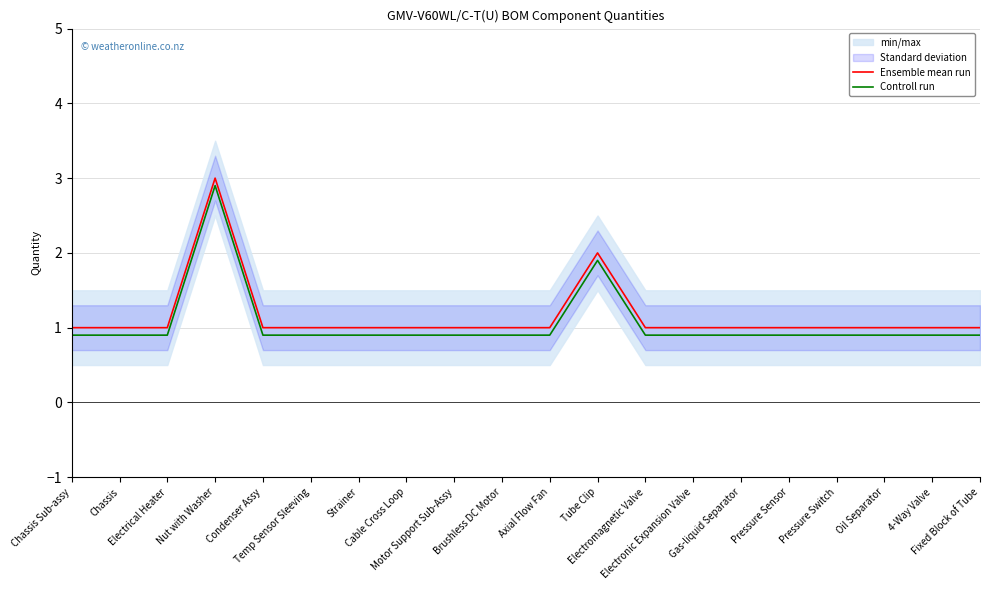

In Controll run, how many points are higher than both neighbors (excluding endpoints)?

2